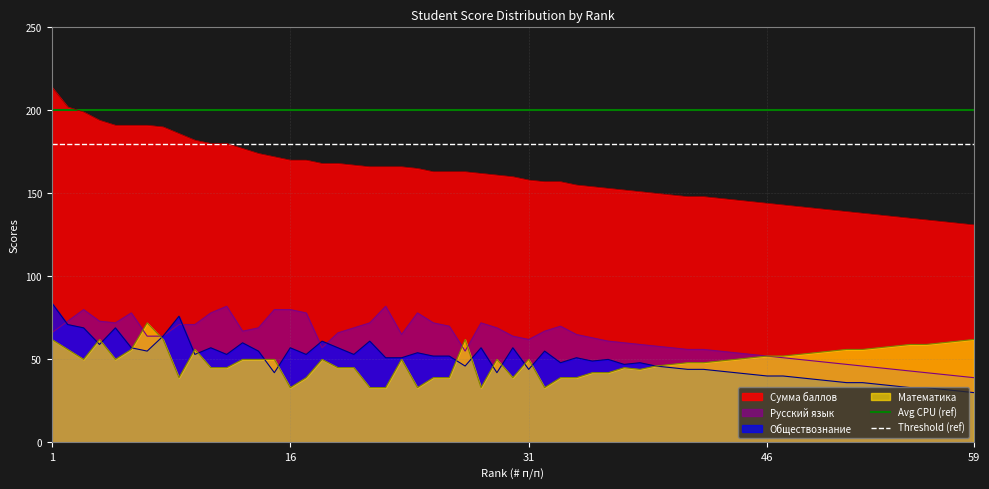

What is the minimum value for Сумма баллов?

131